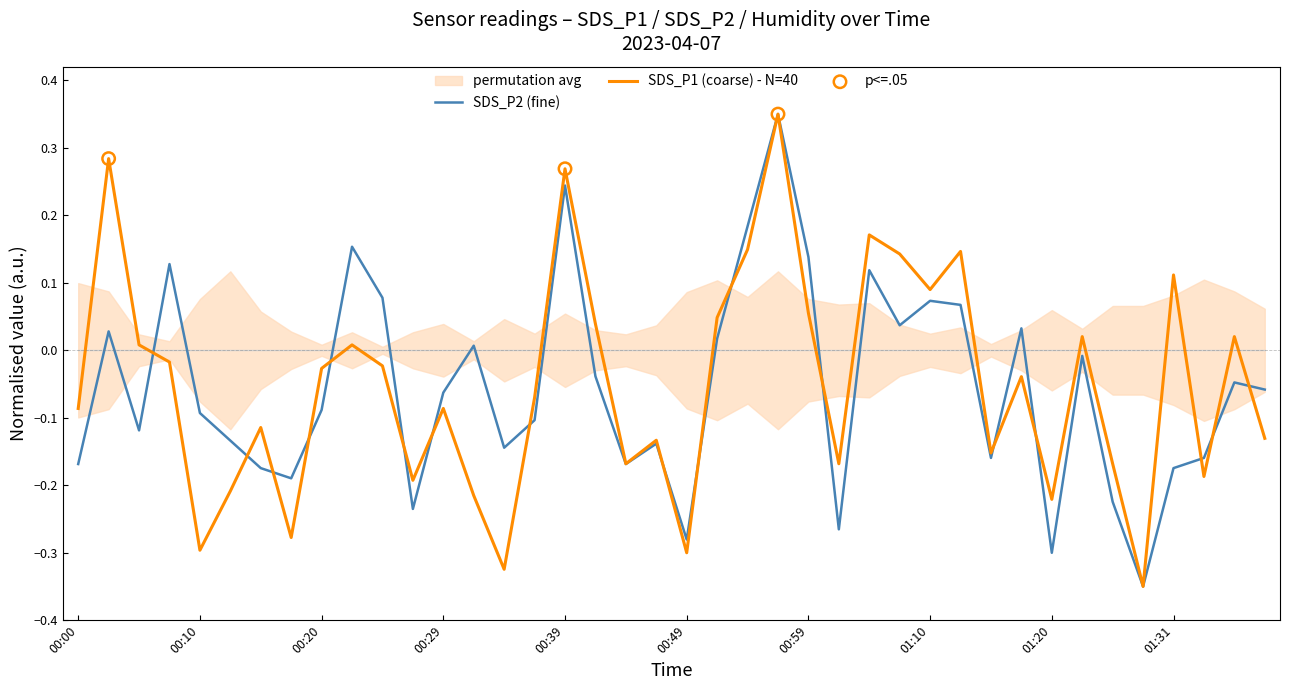

What are all the series names shown in the legend?

SDS_P1, SDS_P2